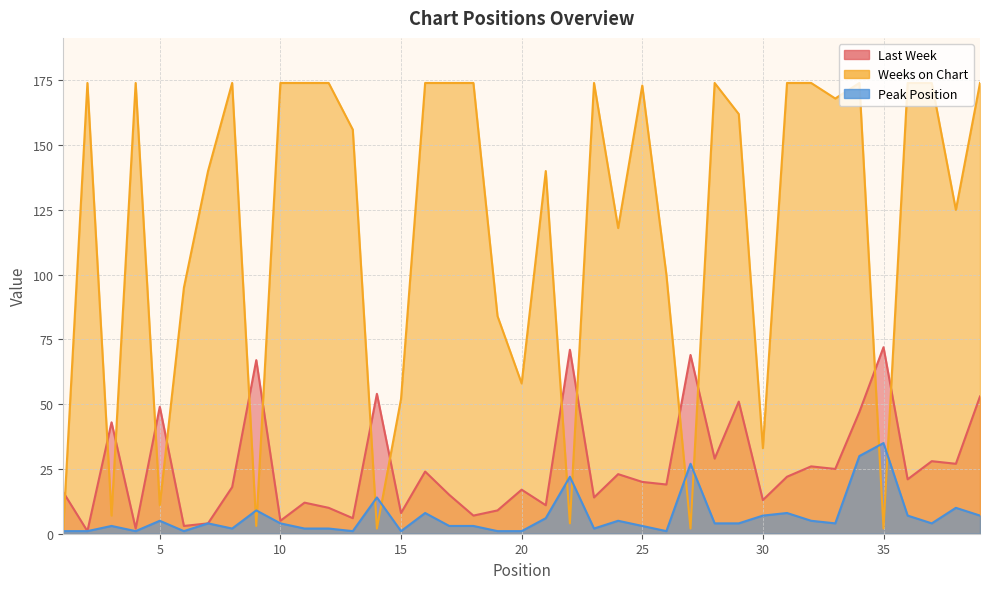

Rank the series at 2 from lowest to highest value.

Last Week, Peak Position, Weeks on Chart